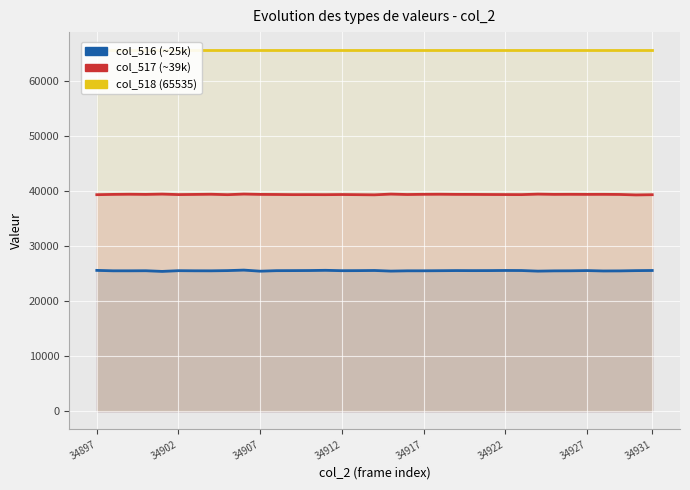

The value of col_518 at 17 is 21456. True or false?

False